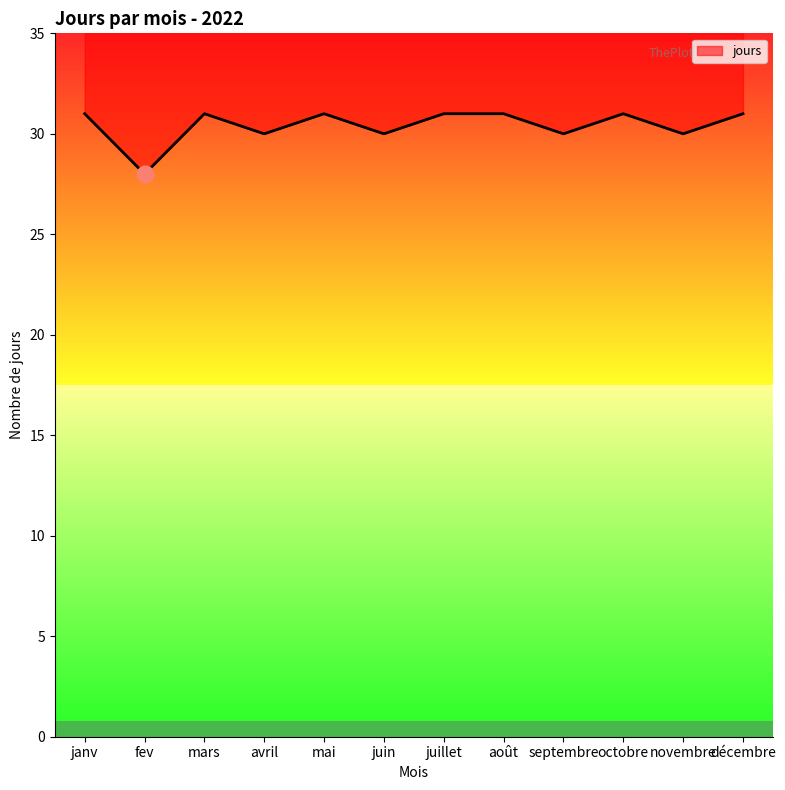

The chart shows a value of 55 at juillet. True or false?

False